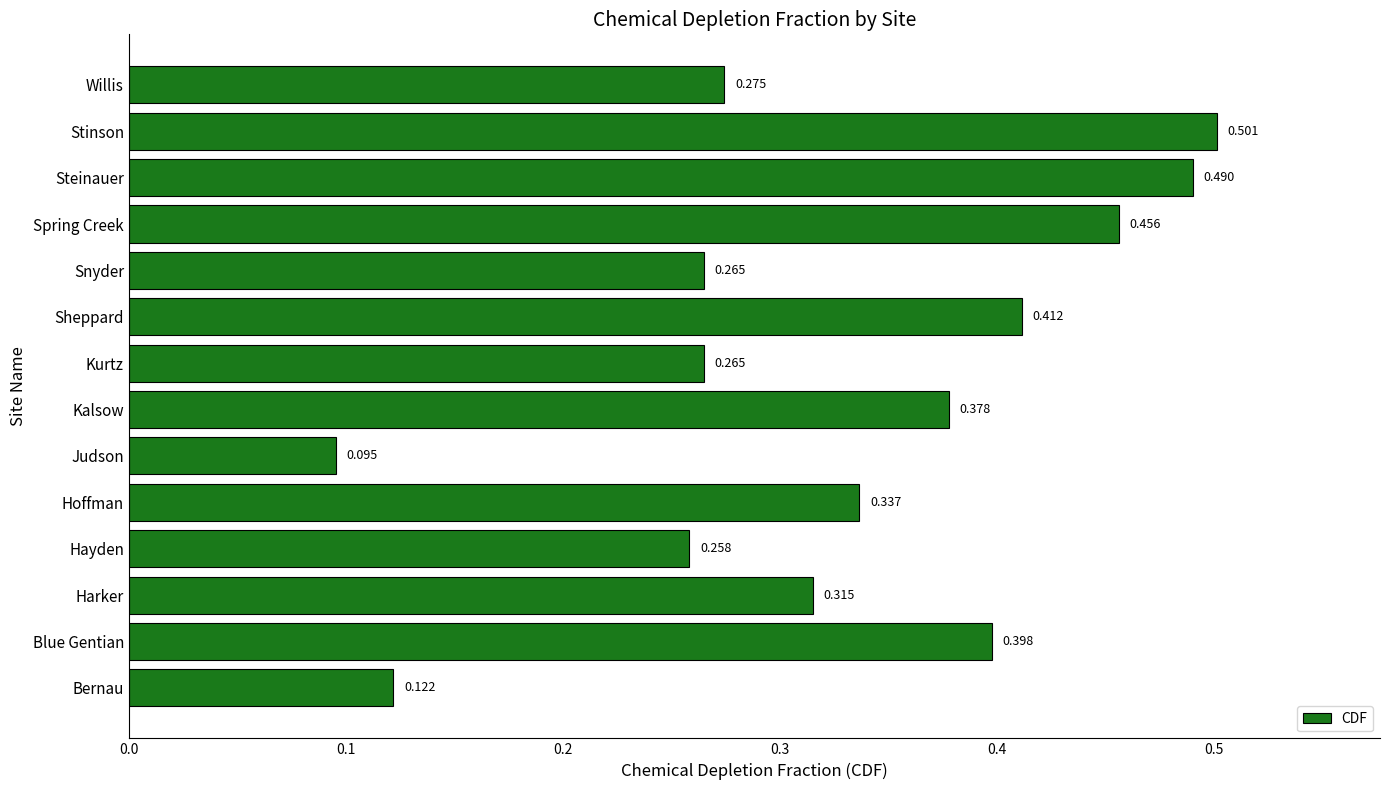

Which category has the highest value across all series?

Stinson